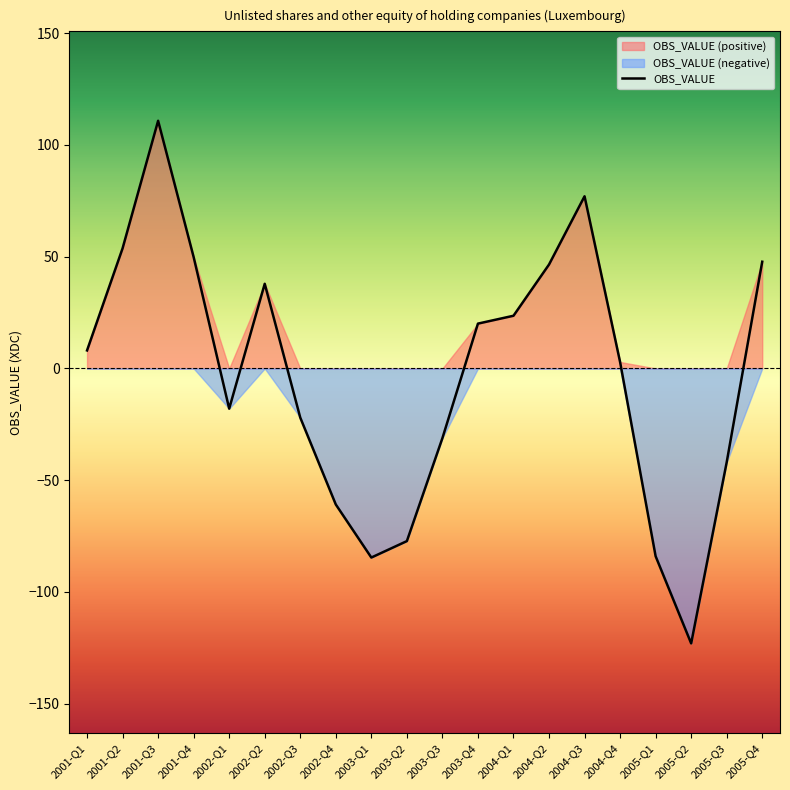

Which category has the highest value across all series?

2001-Q3